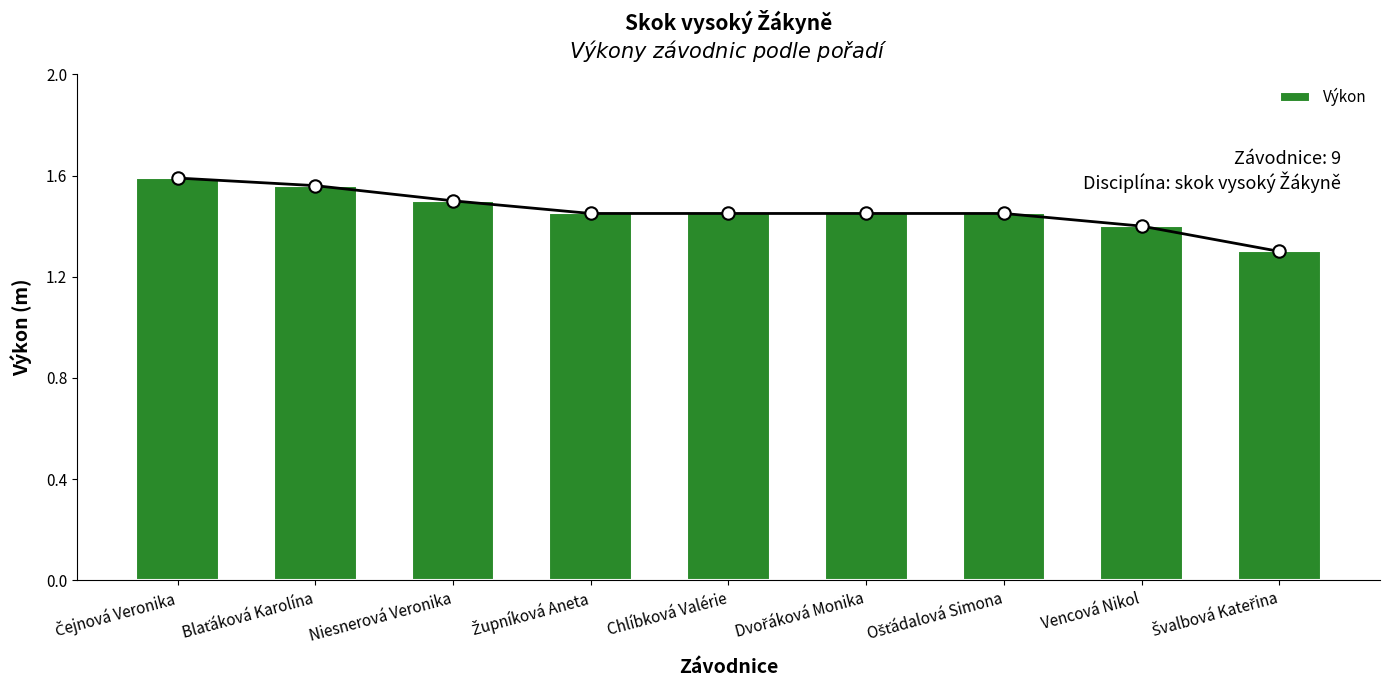

What is the change in value from Blaťáková Karolína to Švalbová Kateřina?

-0.3